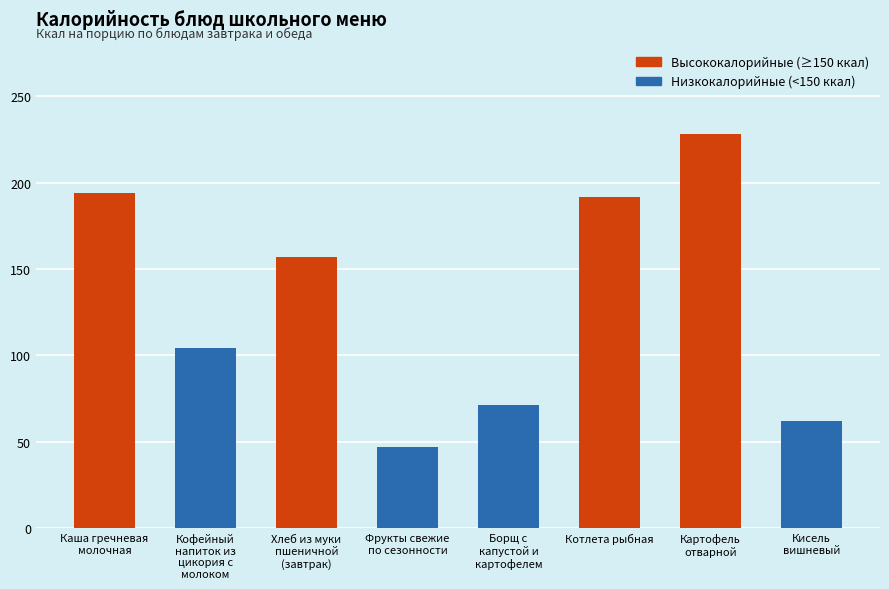

What is the label of the 7th bar from the left?

Картофель
отварной